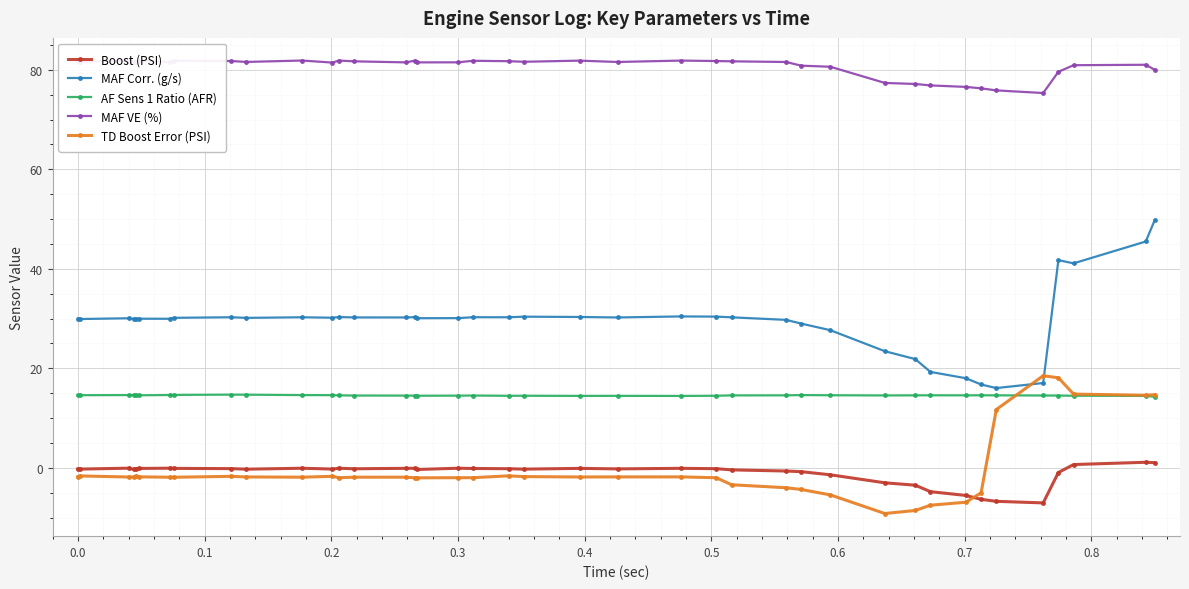

What is the difference between the maximum and minimum values in the Boost (PSI) series?

8.2